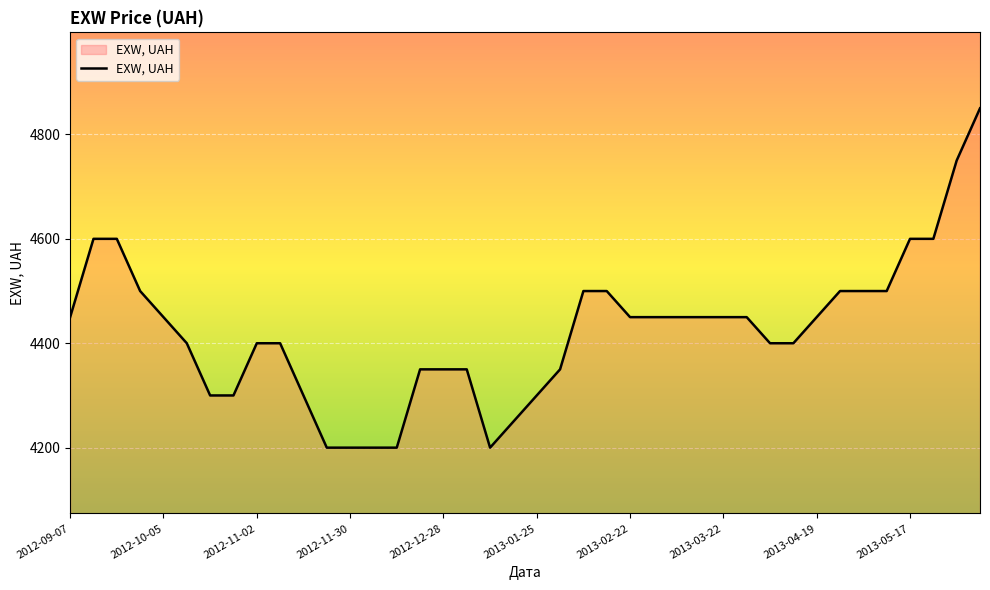

What is the smallest value displayed?

4200